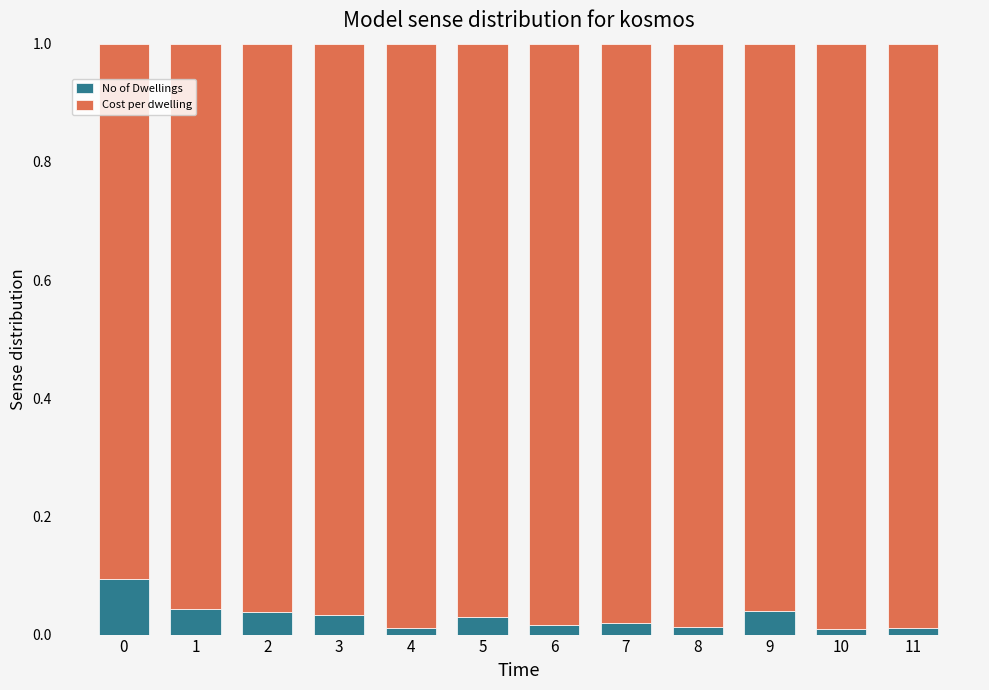

True or false: No of Dwellings has a value of 0.0 at 9.

True